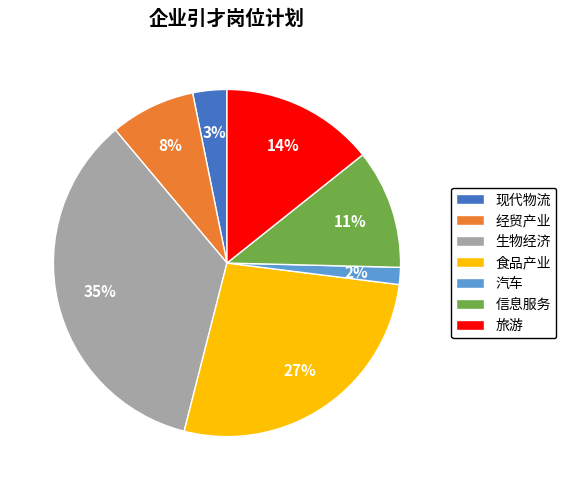

Does 汽车 represent more than half of the total?

No